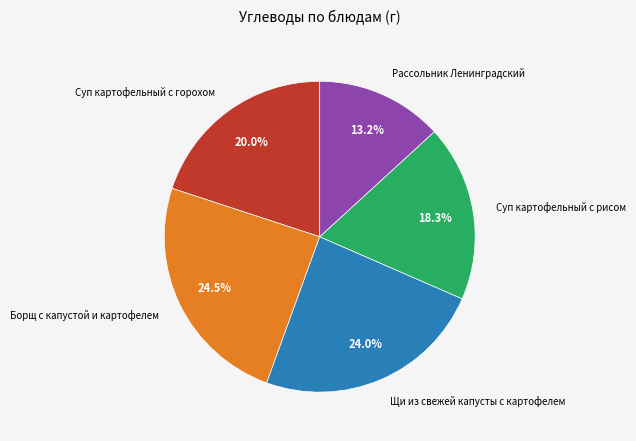

What percentage is the Рассольник Ленинградский slice, to the nearest percent?

13%